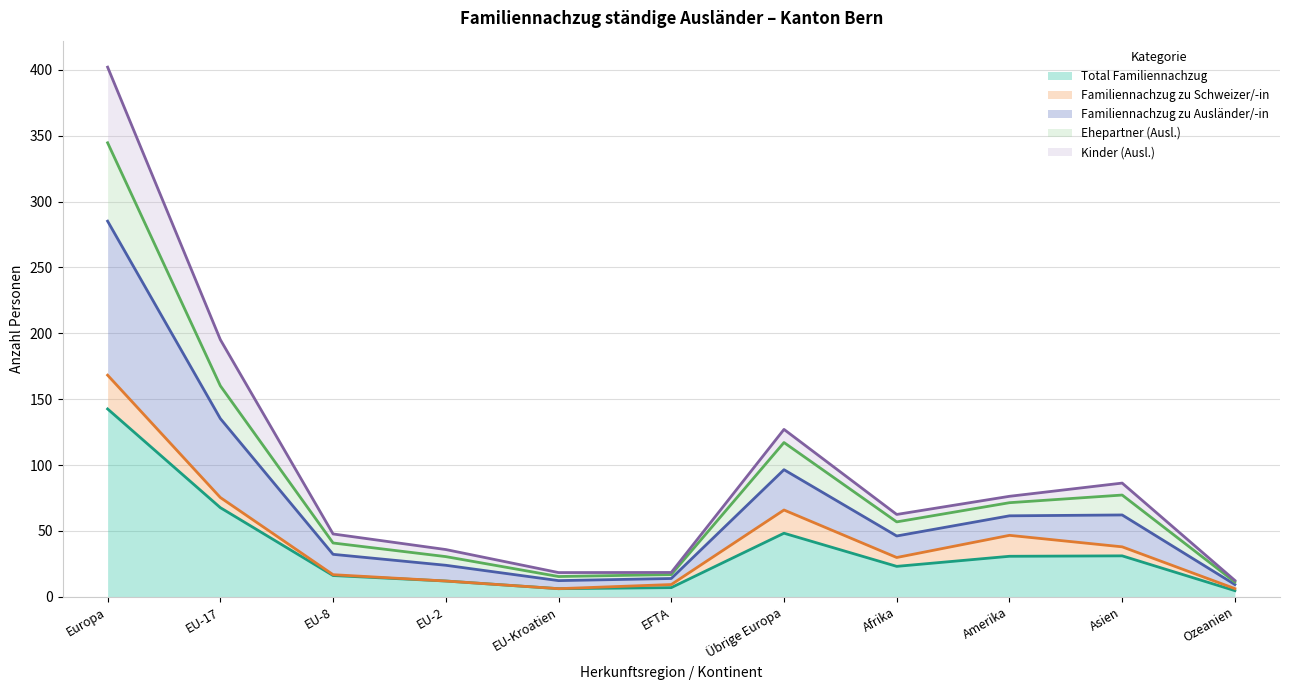

True or false: Familiennachzug zu Ausländer/-in and Total Familiennachzug cross at least once.

False